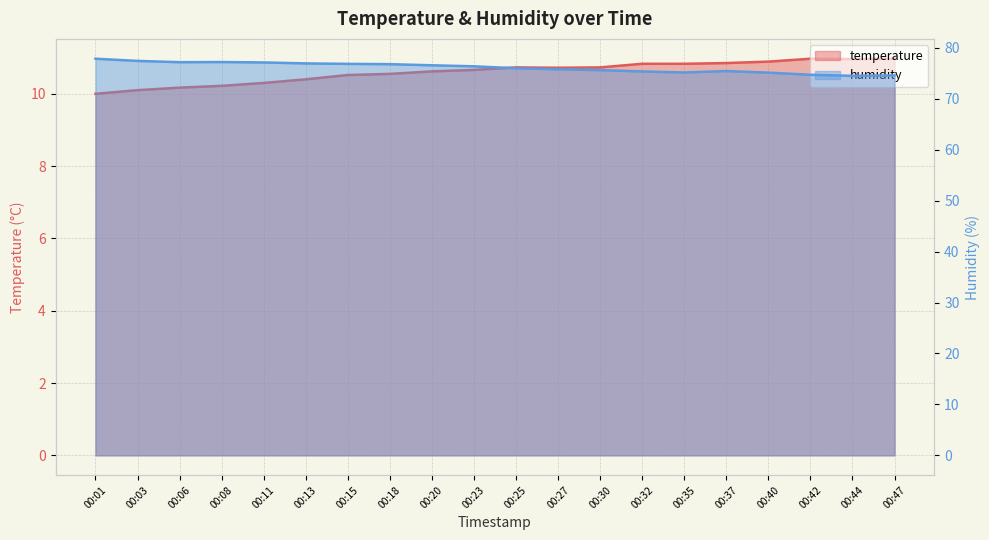

Reading left to right, what are all the values shown in this chart?

temperature: 10.0	10.1	10.2	10.2	10.3	10.4	10.5	10.6	10.6	10.7	10.7	10.7	10.7	10.8	10.8	10.8	10.9	11.0	11.0	11.0
humidity: 77.8	77.4	77.2	77.2	77.1	76.9	76.8	76.8	76.6	76.4	76.0	75.8	75.6	75.3	75.2	75.4	75.1	74.7	74.5	74.6